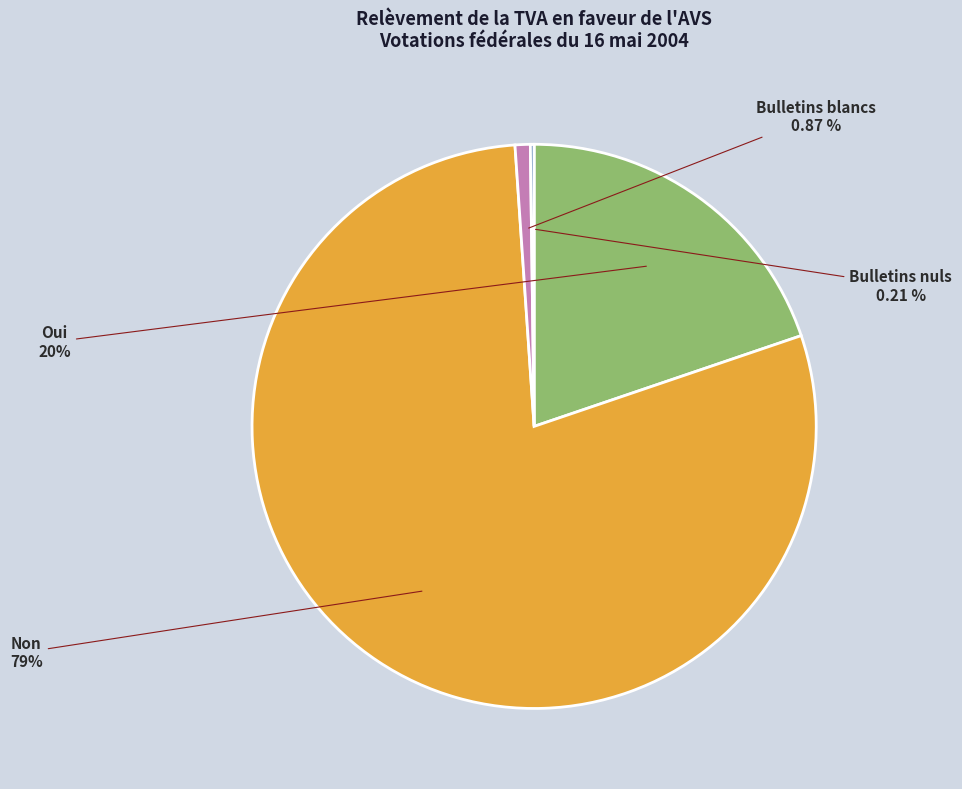

Does any single category account for the majority?

Yes